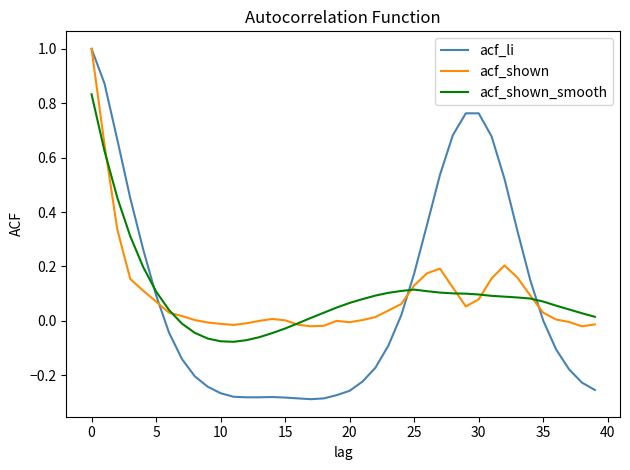

Is this an area chart (filled region under the line)?

No